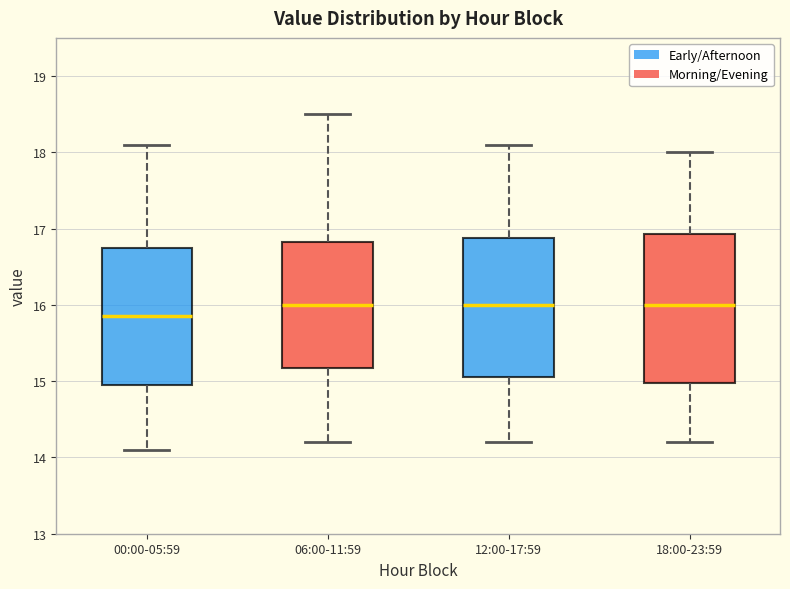

Reading left to right, read every box against the y-axis: the position of its median line, the range the box covers, and the ends of its whiskers. The values are not printed on the chart, so give them approximately, as read against the axis.

00:00-05:59: median 15.9, box 15.0 to 16.8, whiskers 14.1 to 18.1
06:00-11:59: median 16.0, box 15.2 to 16.8, whiskers 14.2 to 18.5
12:00-17:59: median 16.0, box 15.1 to 16.9, whiskers 14.2 to 18.1
18:00-23:59: median 16.0, box 15.0 to 16.9, whiskers 14.2 to 18.0